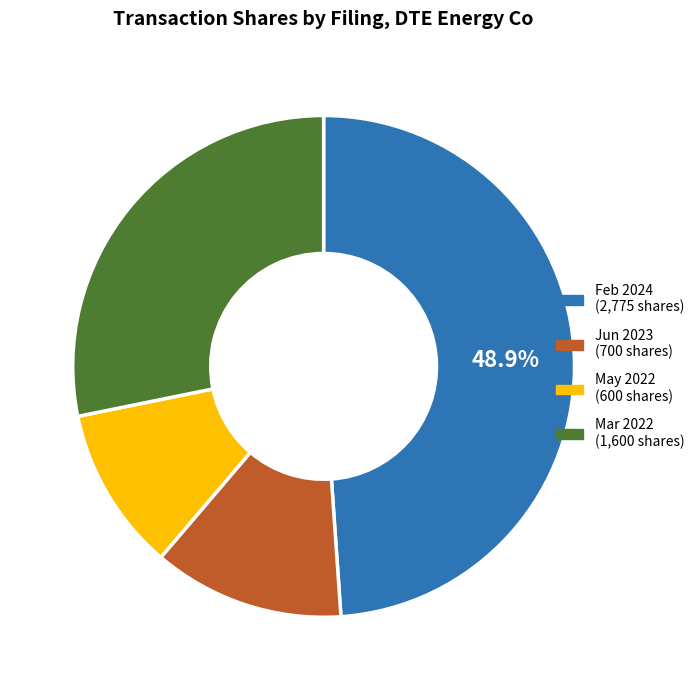

What is the ratio of the value at Feb 2024 (2,775 shares) to the value at Mar 2022 (1,600 shares)?

1.7